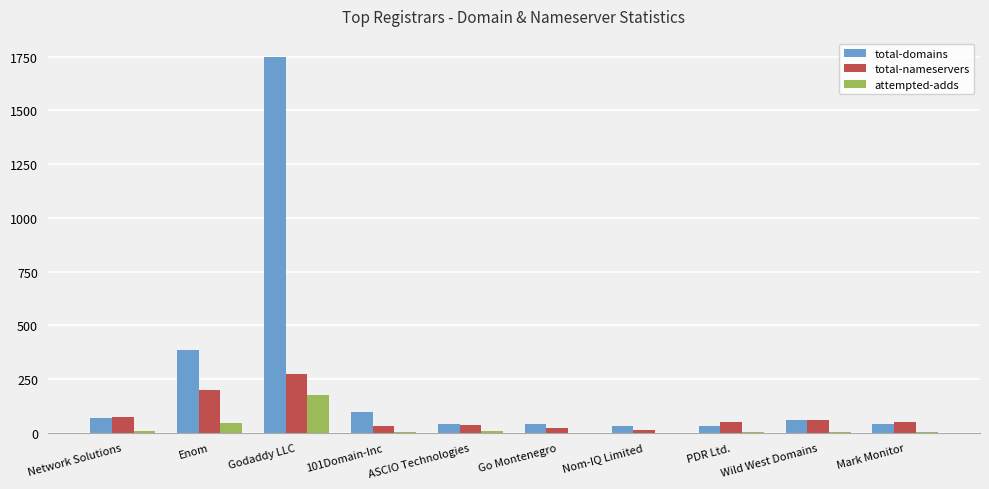

Which series has the largest total across all categories?

total-domains